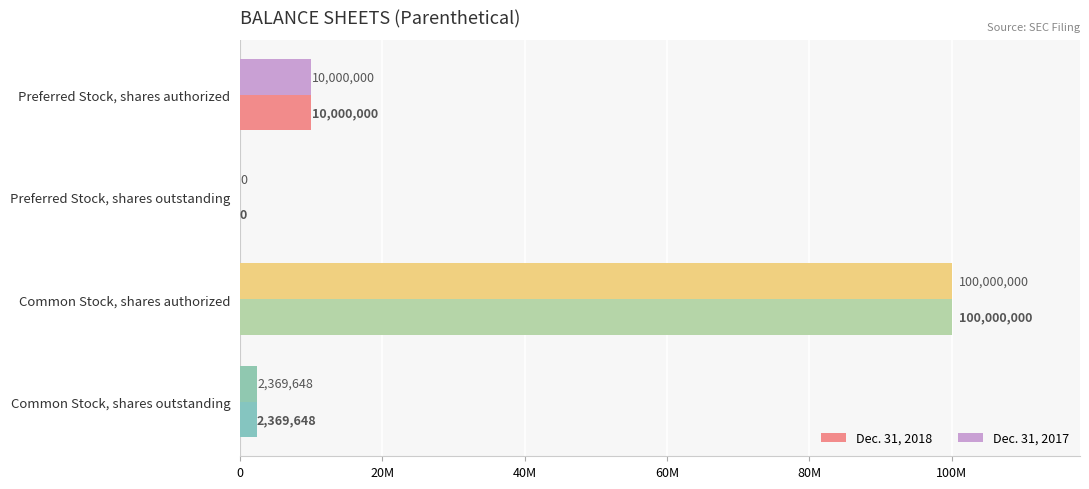

What is the average value of the Dec. 31, 2018 series?

28092412